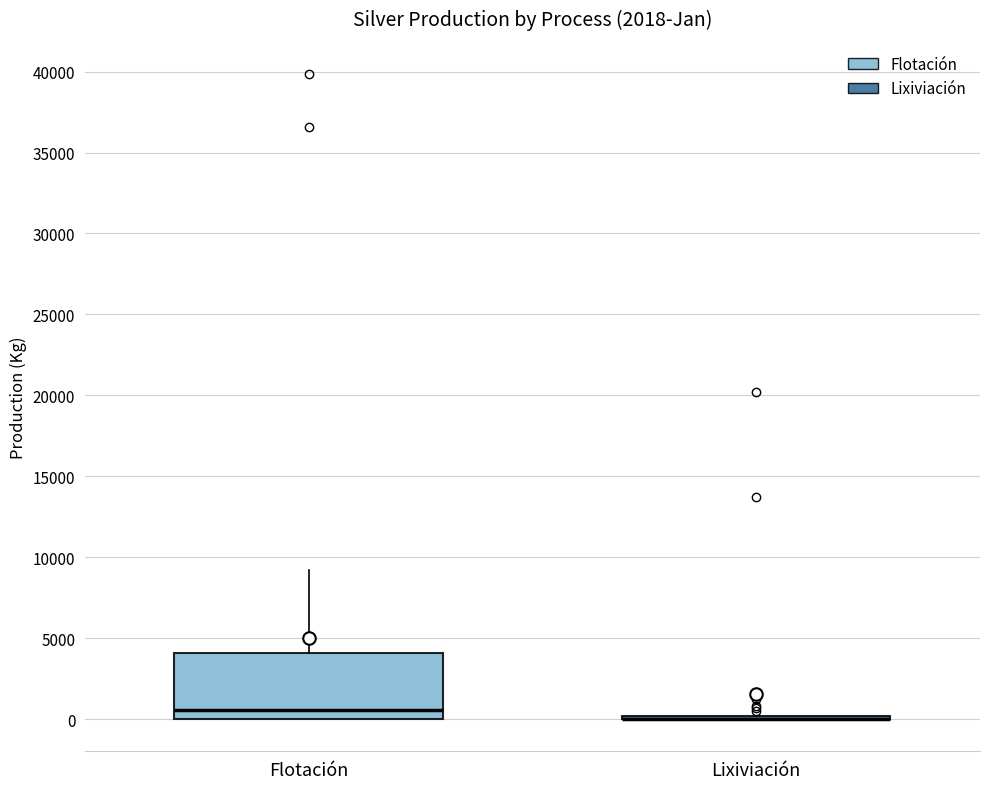

Reading left to right, read every box against the y-axis: the position of its median line, the range the box covers, and the ends of its whiskers. The values are not printed on the chart, so give them approximately, as read against the axis.

Flotación: median 500, box 0 to 4000, whiskers 0 to 9000
Lixiviación: box collapsed to a line at 0, whiskers 0 to 0